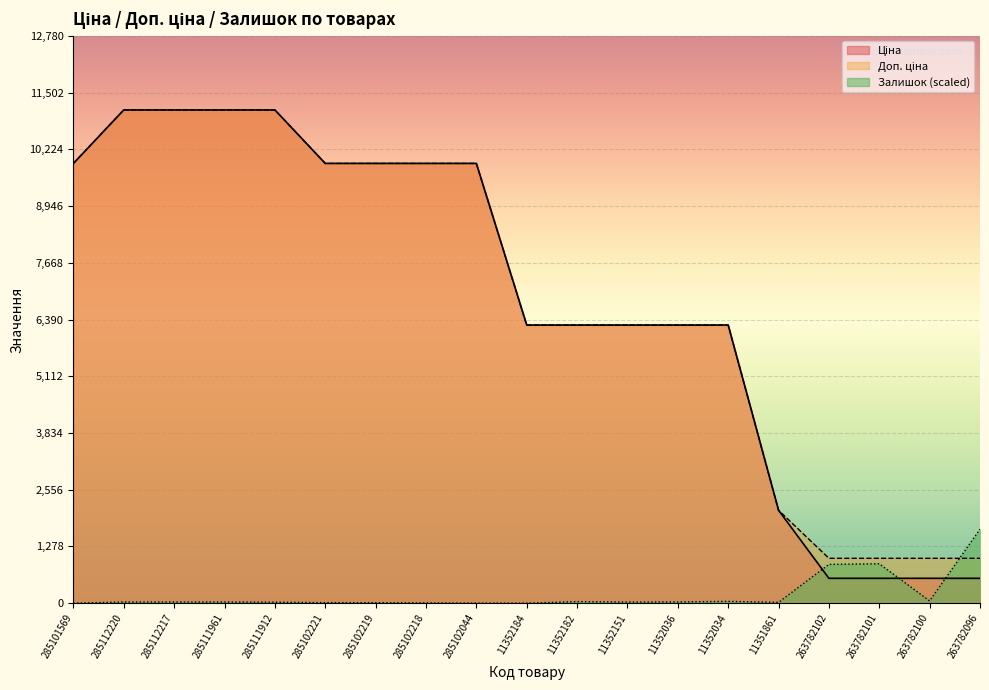

Reading right to left, transcribe all the data shown in this chart.

Ціна: 263782096=560.2	263782100=560.2	263782101=560.2	263782102=560.2	11351861=2094.3	11352034=6266.7	11352036=6266.7	11352151=6266.7	11352182=6266.7	11352184=6266.7	285102044=9908.5	285102218=9908.5	285102219=9908.5	285102221=9908.5	285111912=11113.6	285111961=11113.6	285112217=11113.6	285112220=11113.6	285101569=9908.5
Доп. ціна: 263782096=1011.0	263782100=1011.0	263782101=1011.0	263782102=1011.0	11351861=2094.0	11352034=6266.7	11352036=6266.7	11352151=6266.7	11352182=6266.7	11352184=6266.7	285102044=9908.5	285102218=9908.5	285102219=9908.5	285102221=9908.5	285111912=11113.6	285111961=11113.6	285112217=11113.6	285112220=11113.6	285101569=9908.5
Залишок: 263782096=1667.0	263782100=51.0	263782101=888.4	263782102=874.5	11351861=18.5	11352034=40.2	11352036=27.8	11352151=24.7	11352182=35.5	11352184=0.0	285102044=1.5	285102218=4.6	285102219=10.8	285102221=12.4	285111912=21.6	285111961=26.3	285112217=26.3	285112220=26.3	285101569=0.0